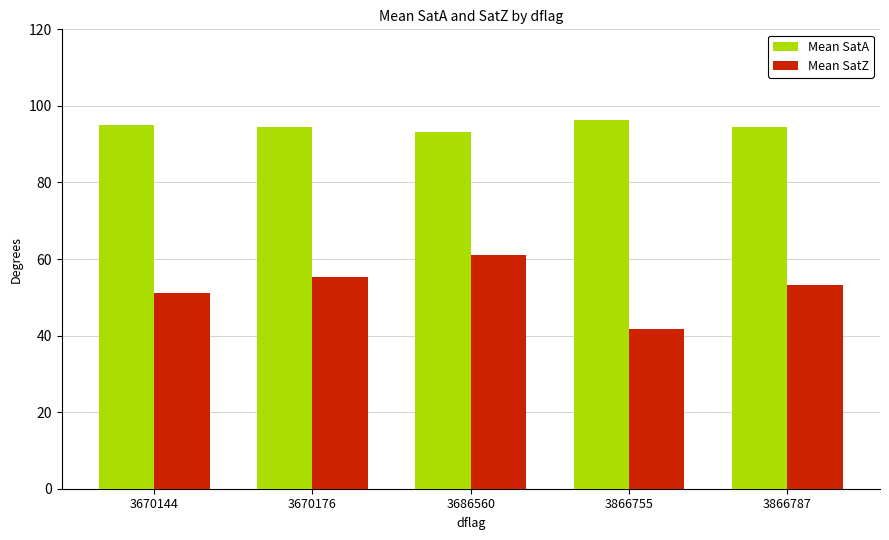

Is it true that Mean SatZ equals 27.5 at 3670144?

False